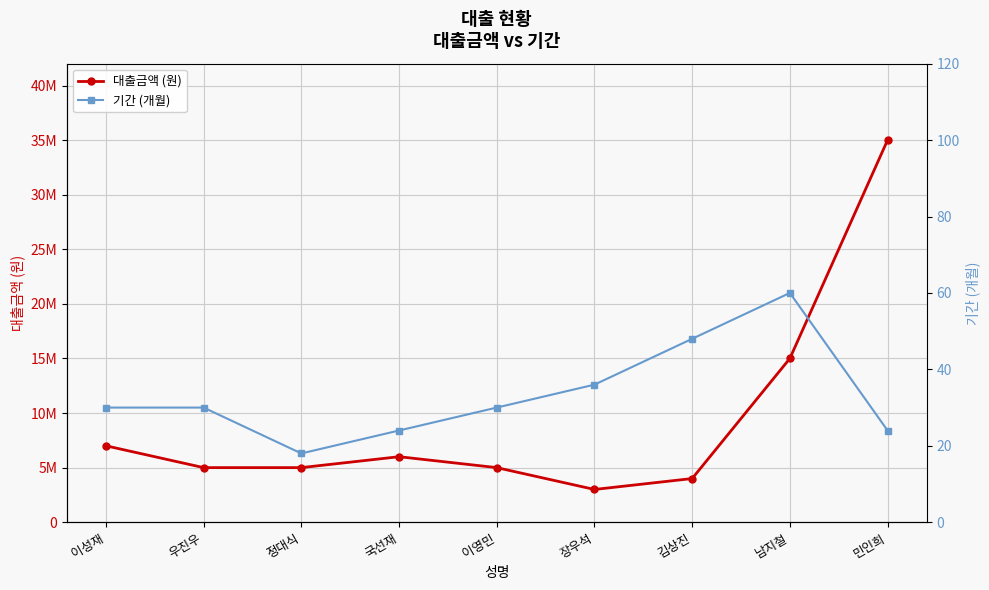

The value of 기간 (개월) at 우진우 is 30. True or false?

True